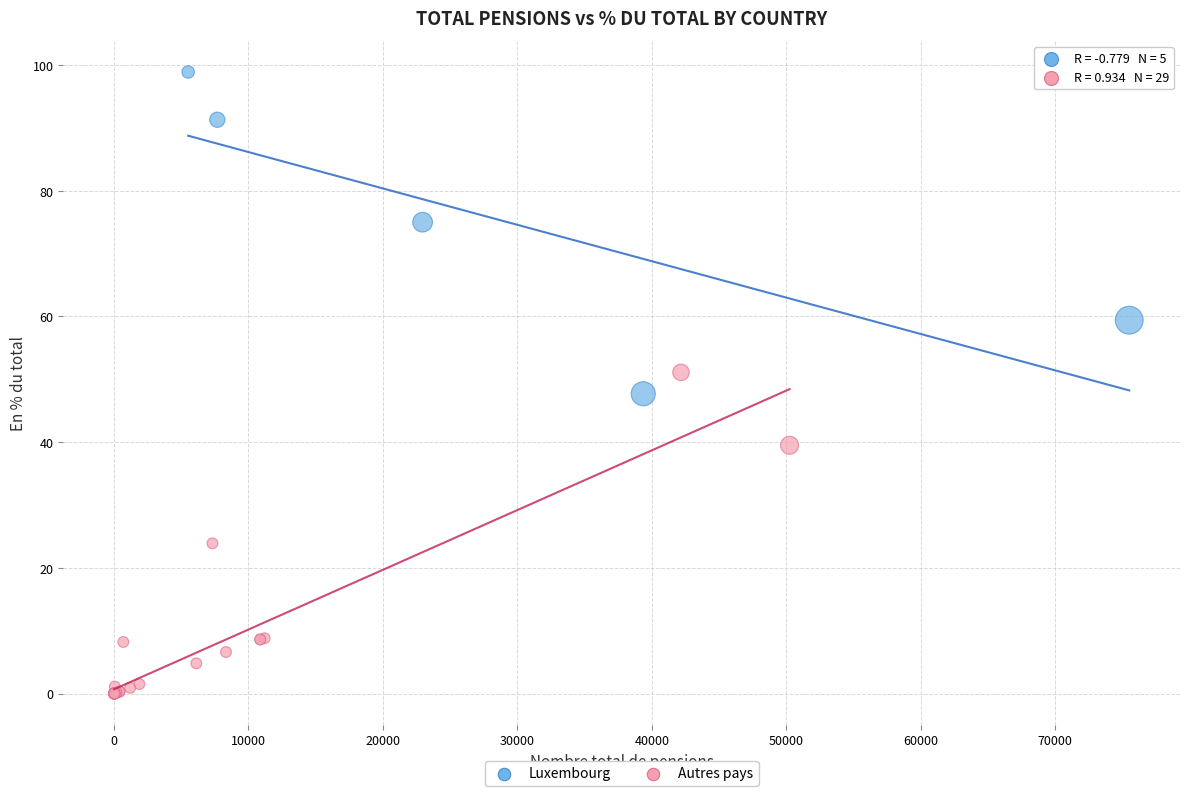

Which series contains the highest Y value?

Luxembourg